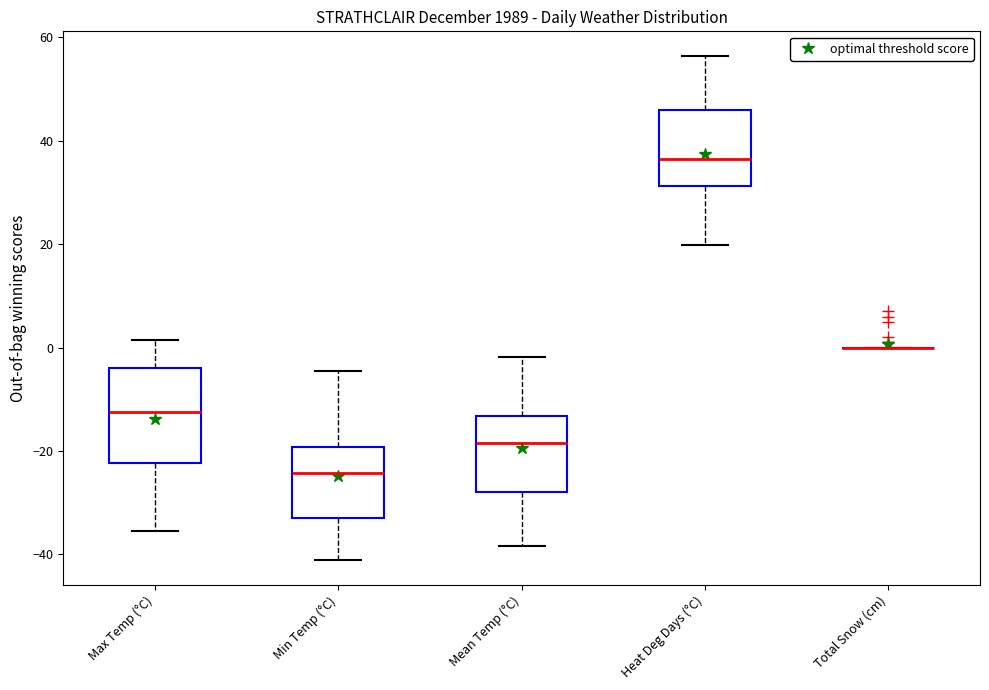

Reading left to right, transcribe this box plot: for each box, give where its median line is, the range the box spans, and where its two whiskers end, as read against the y-axis. The values are not printed on the chart, so give them approximately, as read against the axis.

Max Temp (°C): median -12, box -22 to -4, whiskers -36 to 2
Min Temp (°C): median -24, box -32 to -20, whiskers -40 to -4
Mean Temp (°C): median -18, box -28 to -14, whiskers -38 to -2
Heat Deg Days (°C): median 36, box 32 to 46, whiskers 20 to 56
Total Snow (cm): box collapsed to a line at 0, whiskers 0 to 0